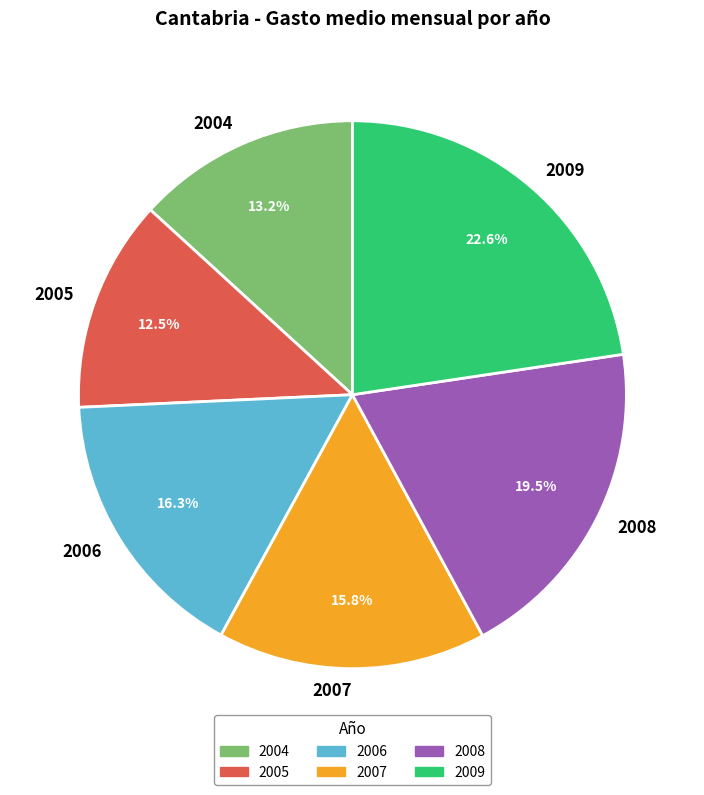

Which category has the biggest portion of the pie?

2009